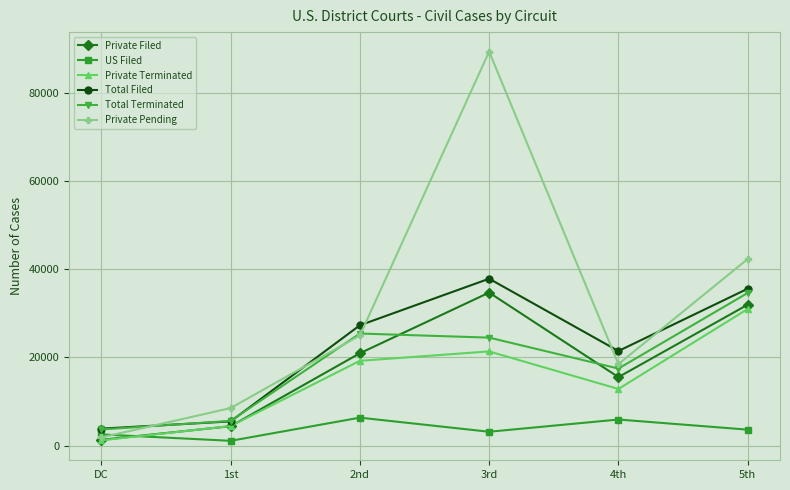

At which category is the sum across all series the highest?

3rd